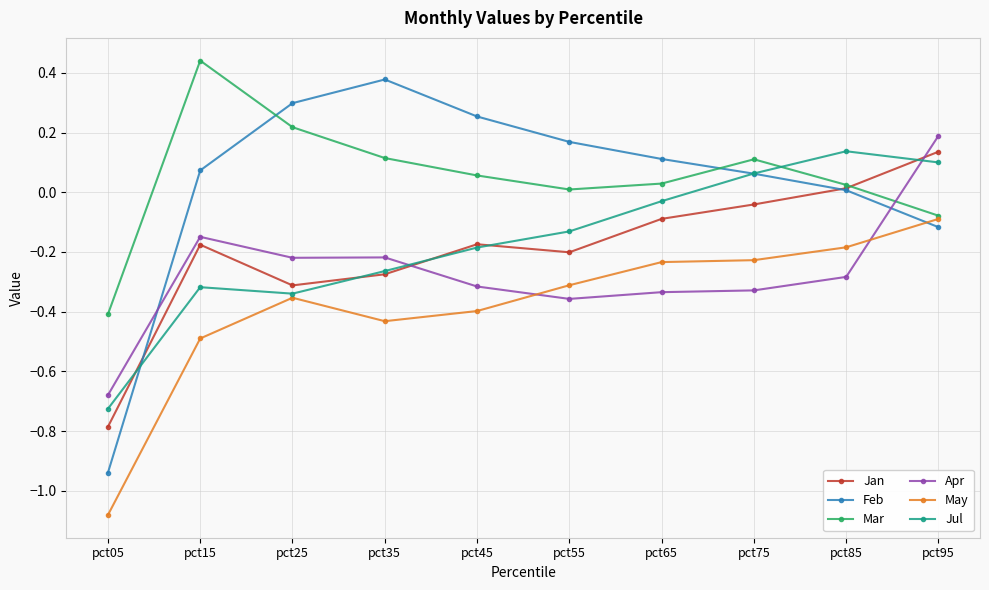

How many times do Jul and Apr cross each other?

2